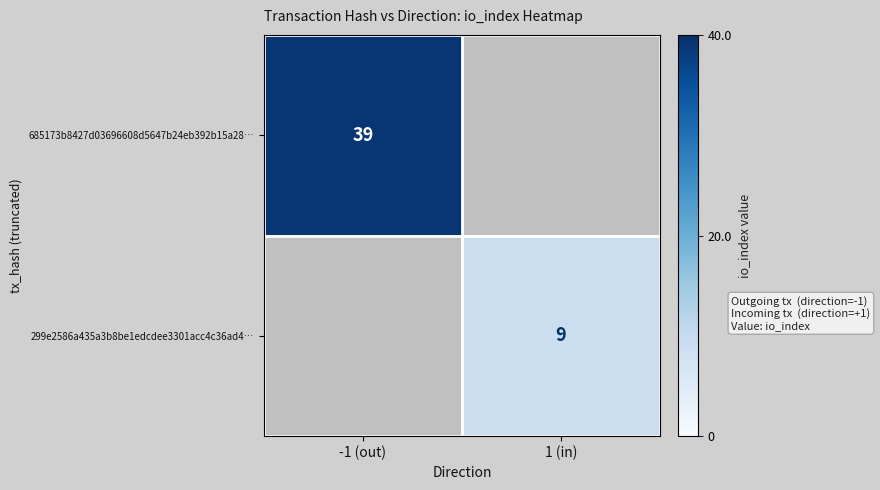

The value of 299e2586a435a3b8be1edcdee3301acc4c36ad4… at 1 (in) is 9. True or false?

True